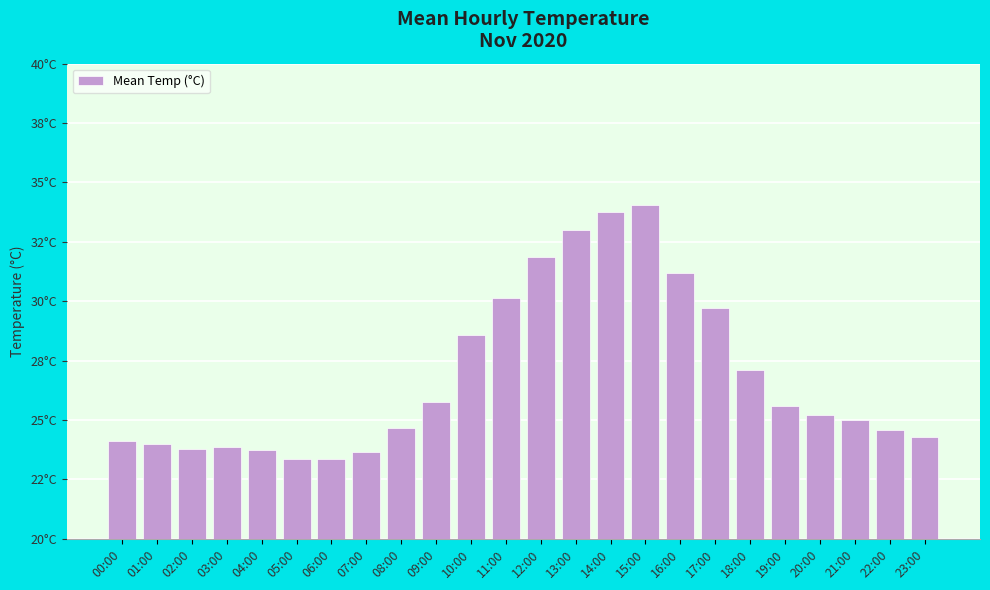

Reading right to left, extract all data points from this chart.

23:00=24.3	22:00=24.6	21:00=25.0	20:00=25.2	19:00=25.6	18:00=27.1	17:00=29.7	16:00=31.2	15:00=34.0	14:00=33.8	13:00=33.0	12:00=31.9	11:00=30.1	10:00=28.6	09:00=25.8	08:00=24.6	07:00=23.6	06:00=23.4	05:00=23.4	04:00=23.8	03:00=23.9	02:00=23.8	01:00=24.0	00:00=24.1